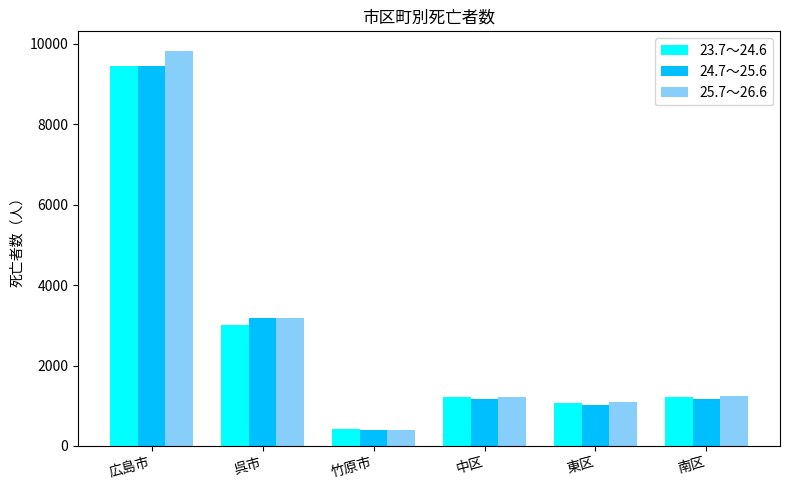

Are the bars grouped side by side (vs. stacked)?

Yes